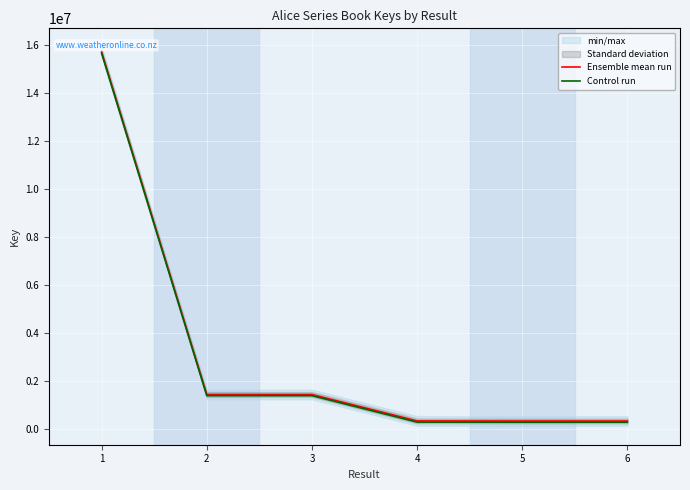

The value of Ensemble mean run at 2 is 1438628. True or false?

True